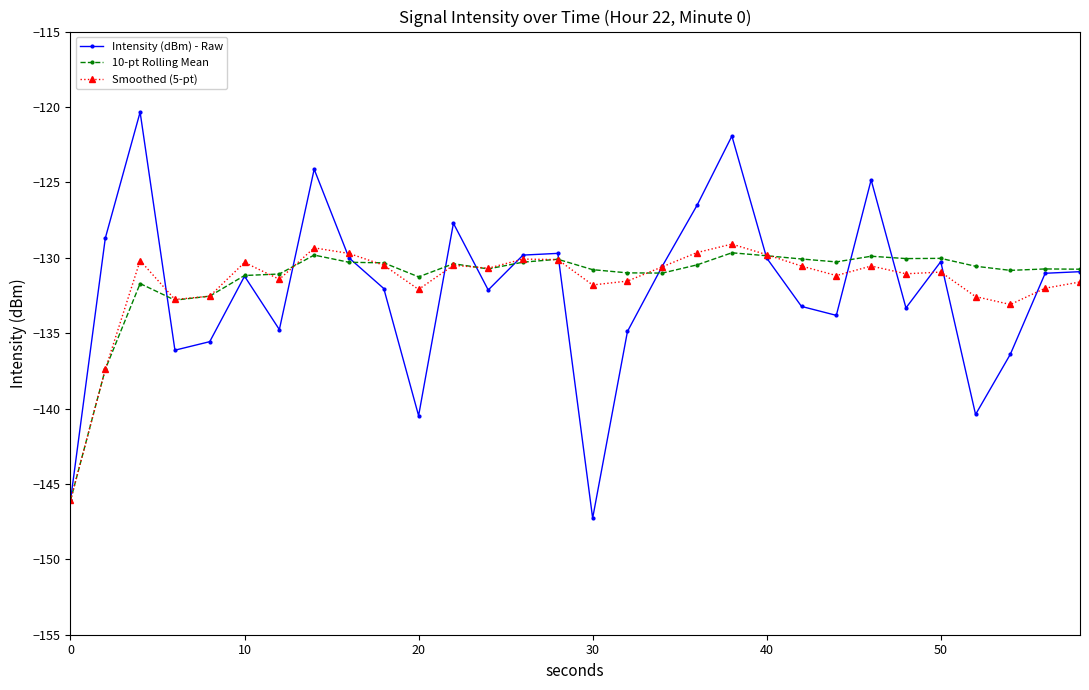

In Intensity (dBm) - Raw, how many points are lower than both neighbors (excluding endpoints)?

8